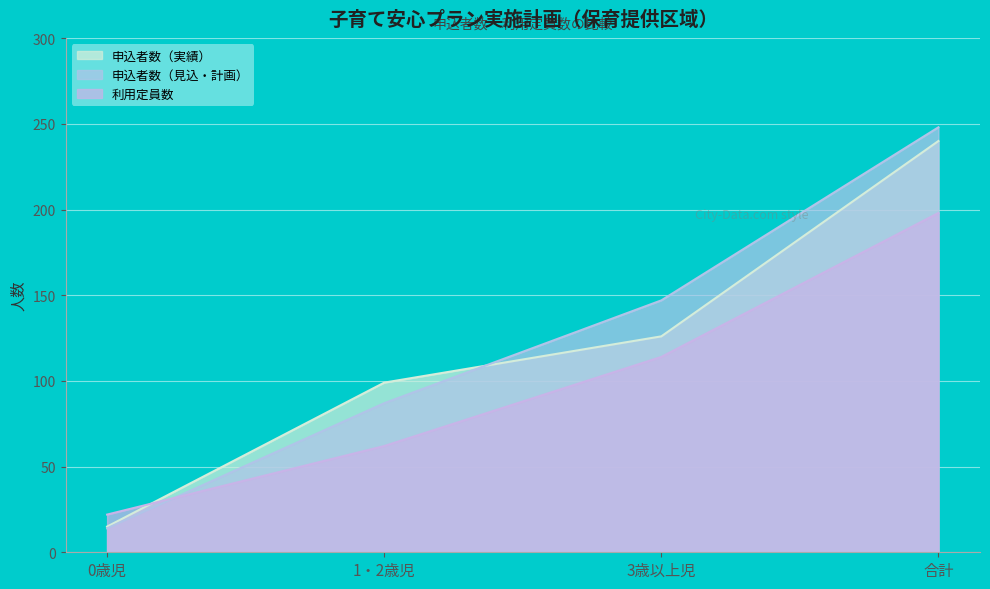

List the series in order of their overall mean, lowest first.

利用定員数, 申込者数（実績）, 申込者数（見込・計画）